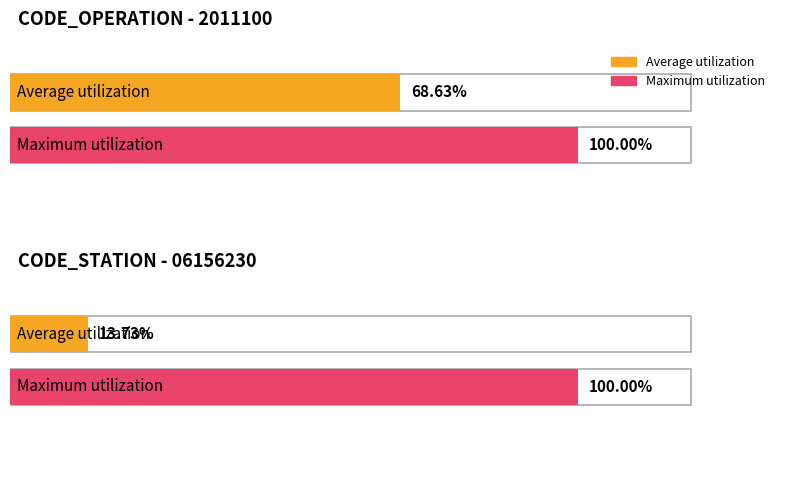

How many bars are there in each group?

2